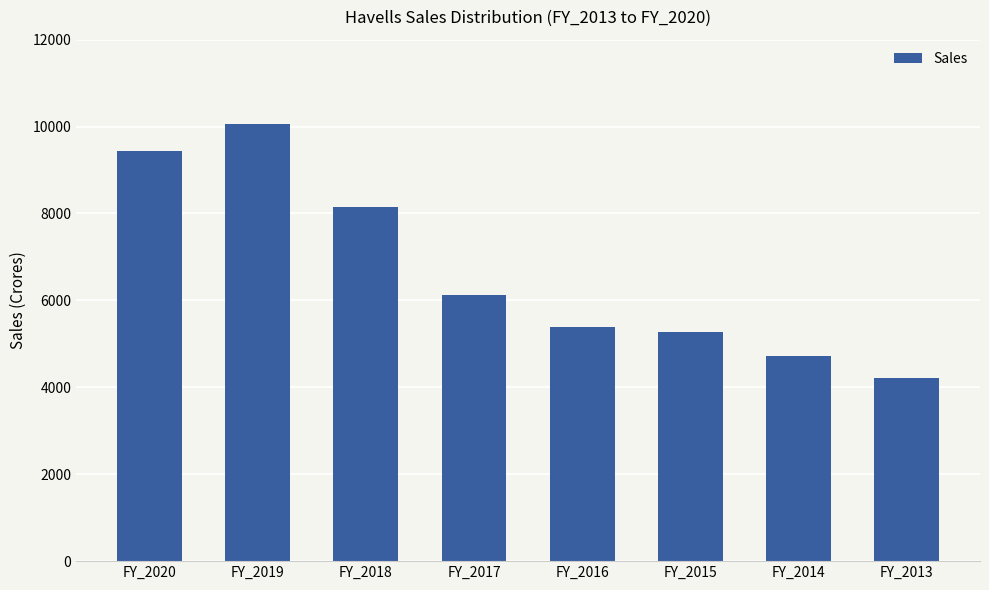

The chart shows a value of 10068 at FY_2019. True or false?

True